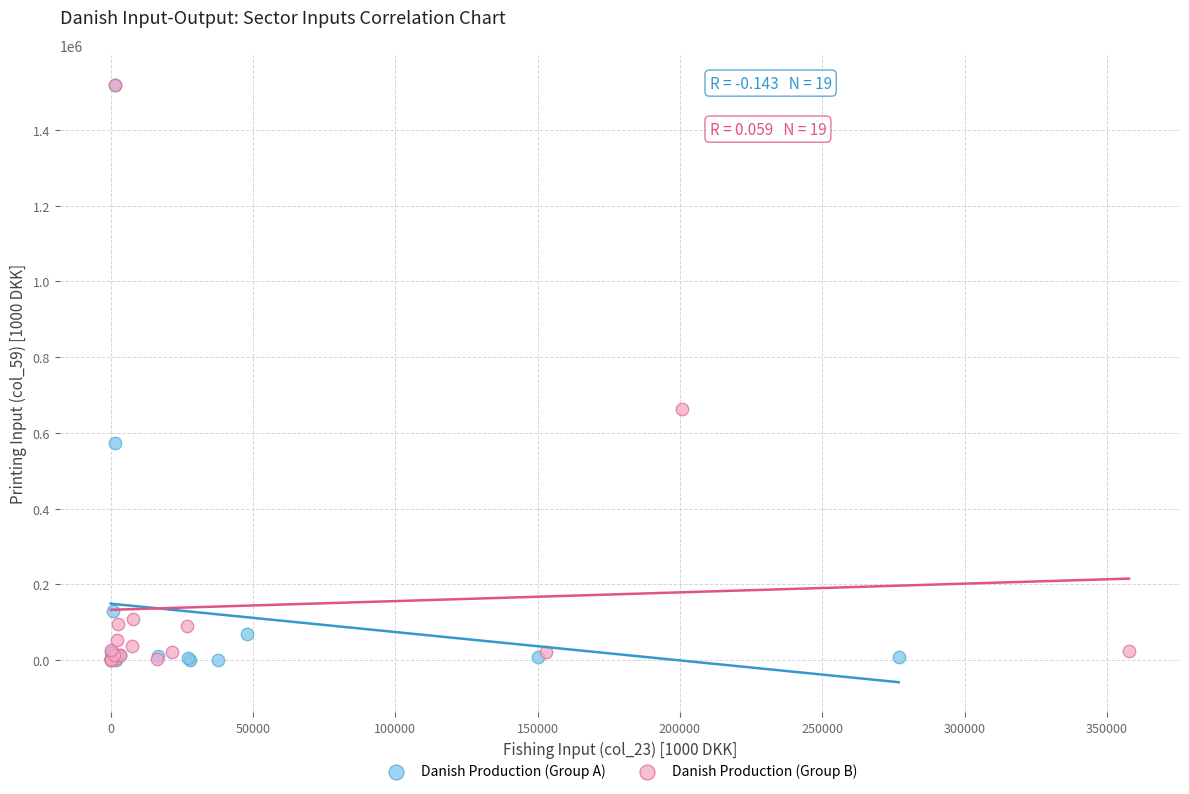

What are all the series names shown in the legend?

Danish Production (Group A), Danish Production (Group B)